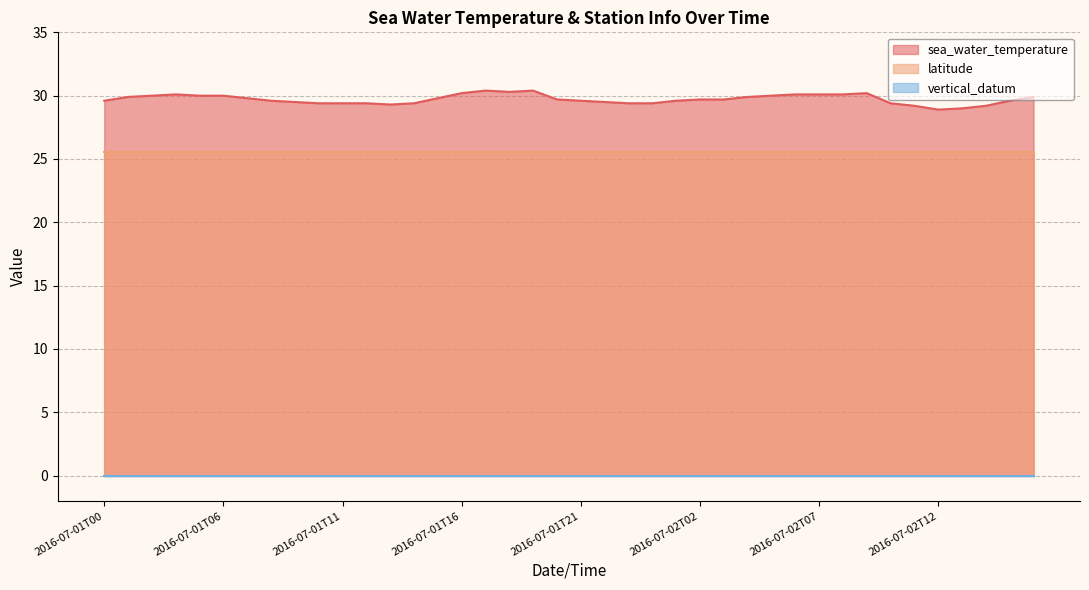

Does the chart have visible grid lines?

Yes